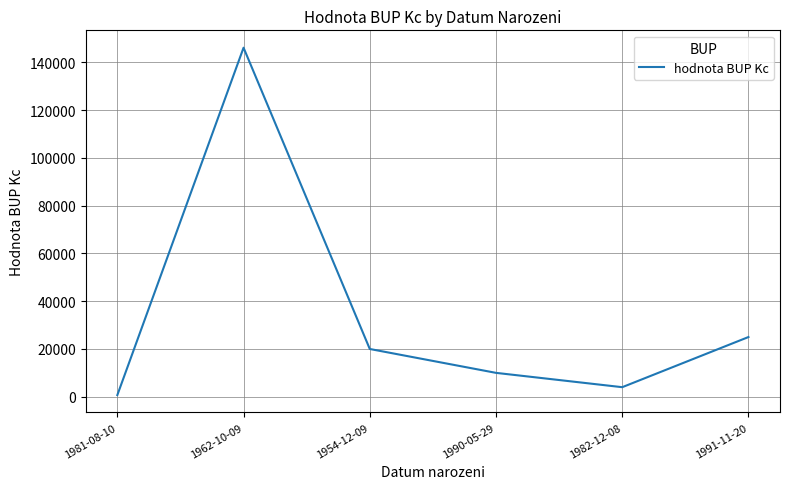

Rank the categories by value from highest to lowest.

1962-10-09, 1991-11-20, 1954-12-09, 1990-05-29, 1982-12-08, 1981-08-10